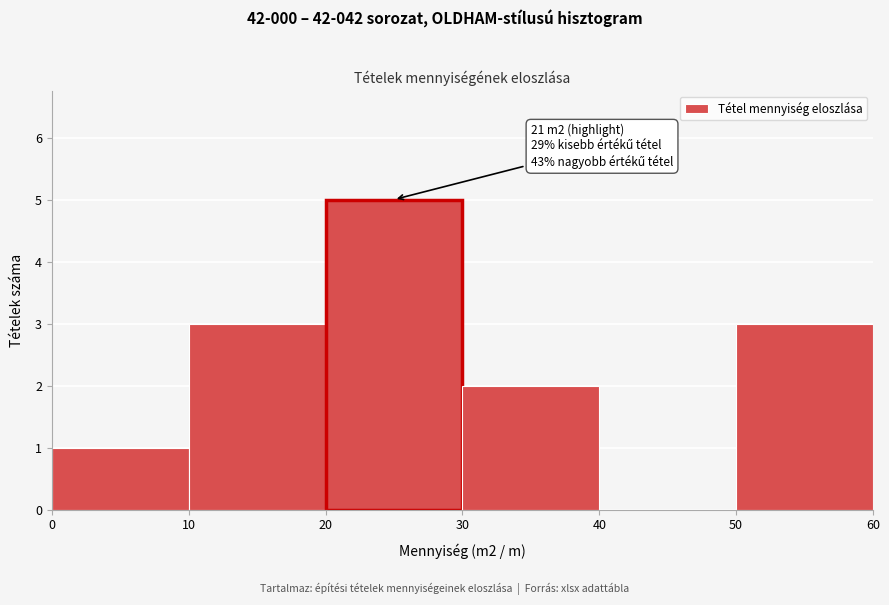

Over which range of the x-axis is the bar tallest?

20 to 30